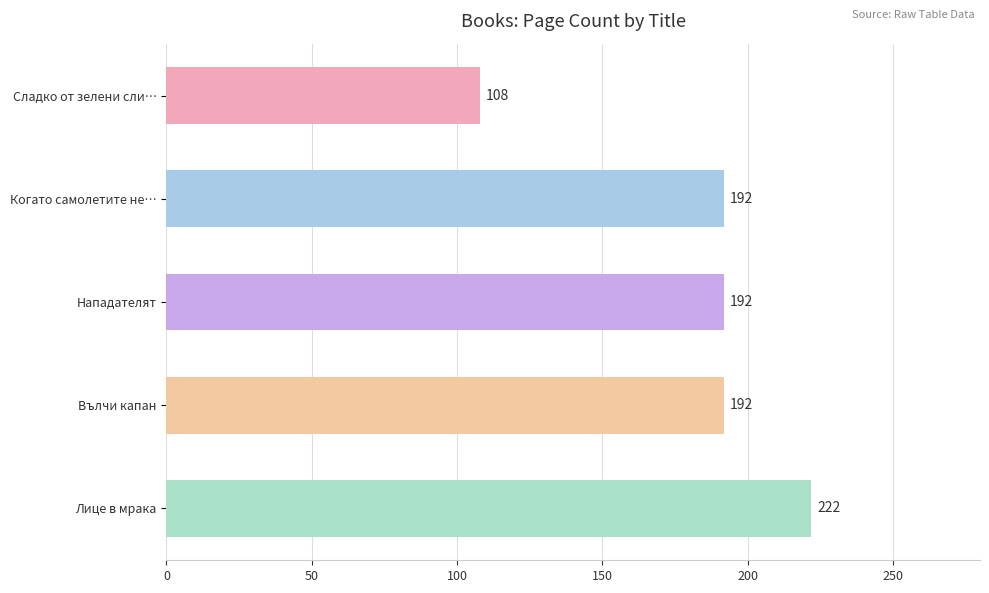

What is the label of the 3rd bar from the top?

Нападателят